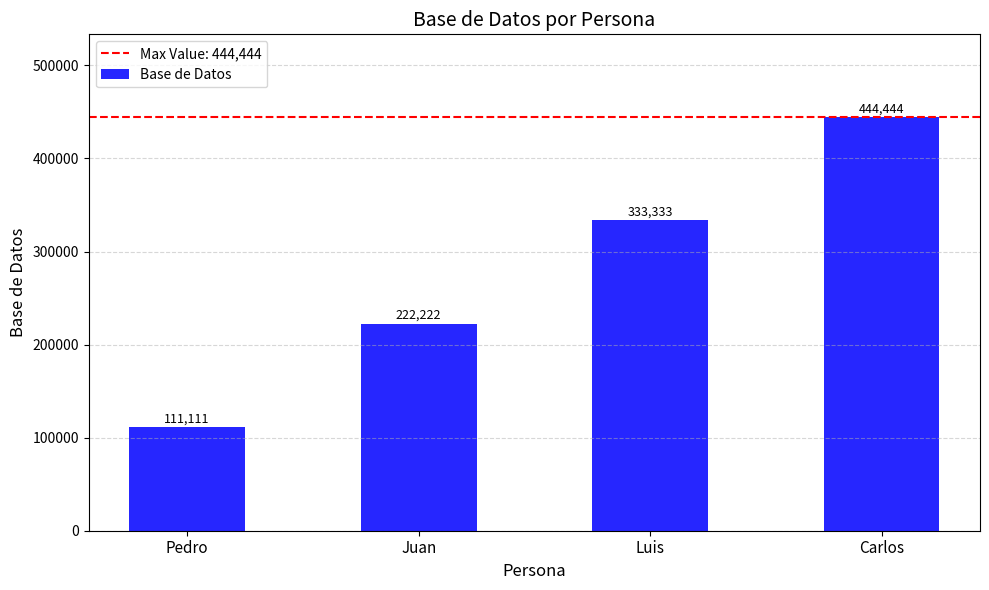

At which category does the chart reach its peak across all series?

Carlos